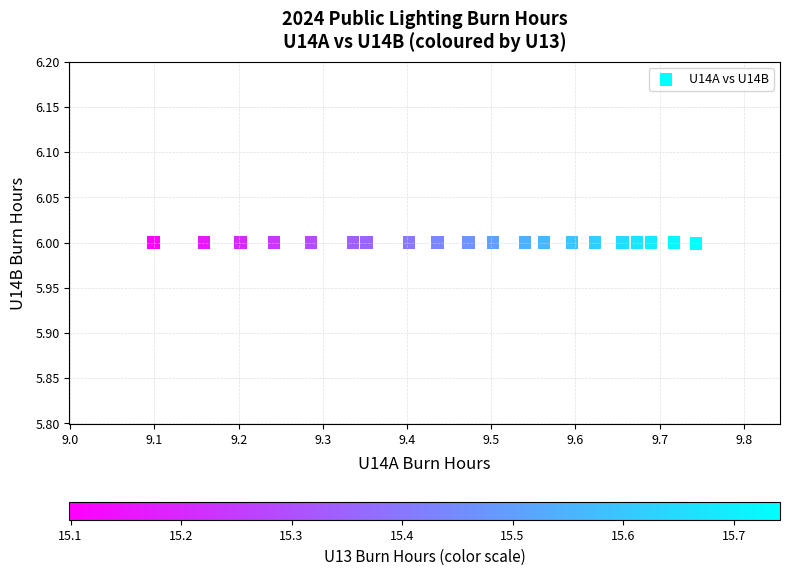

What is the range of X values (max minus min)?

0.6